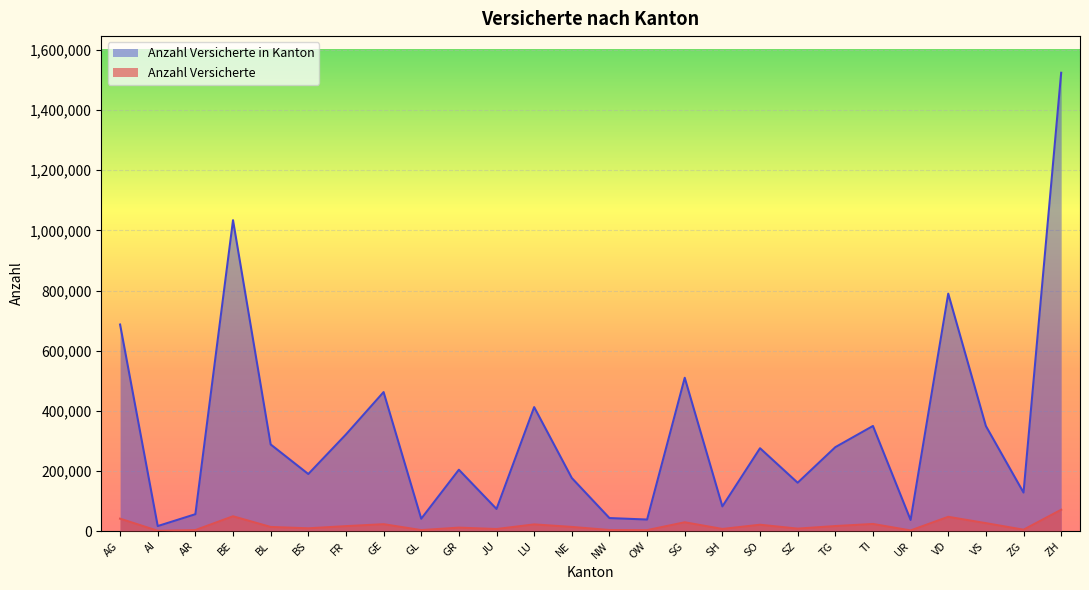

True or false: Anzahl Versicherte and Anzahl Versicherte in Kanton intersect in this chart.

False